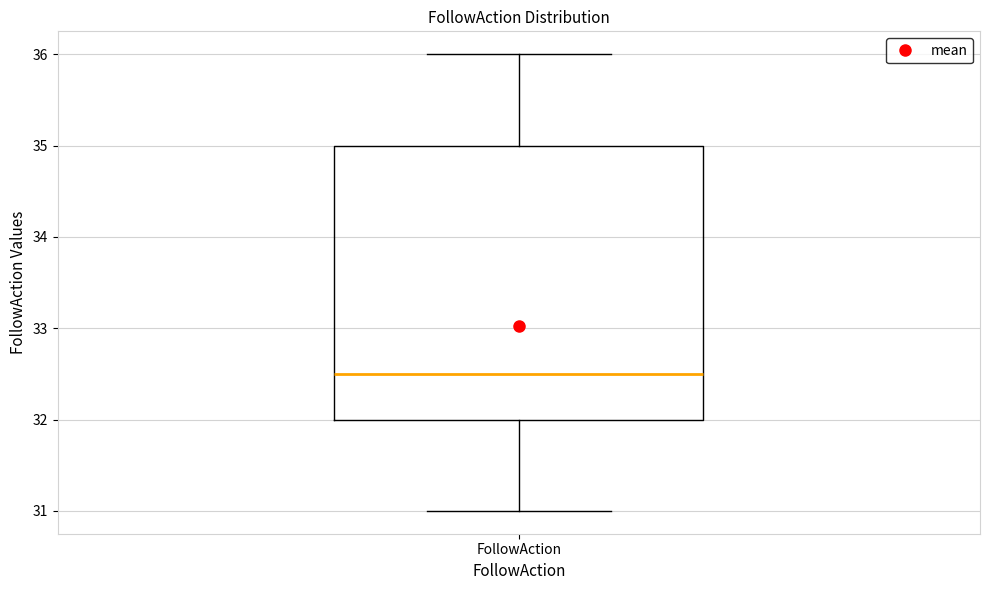

Where is the upper edge of the box for FollowAction on the y-axis? The values are not printed on the chart, so give them approximately, as read against the axis.

35.0